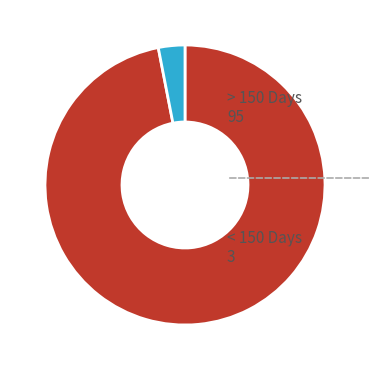

Which category has the smallest portion of the pie?

< 150 Days